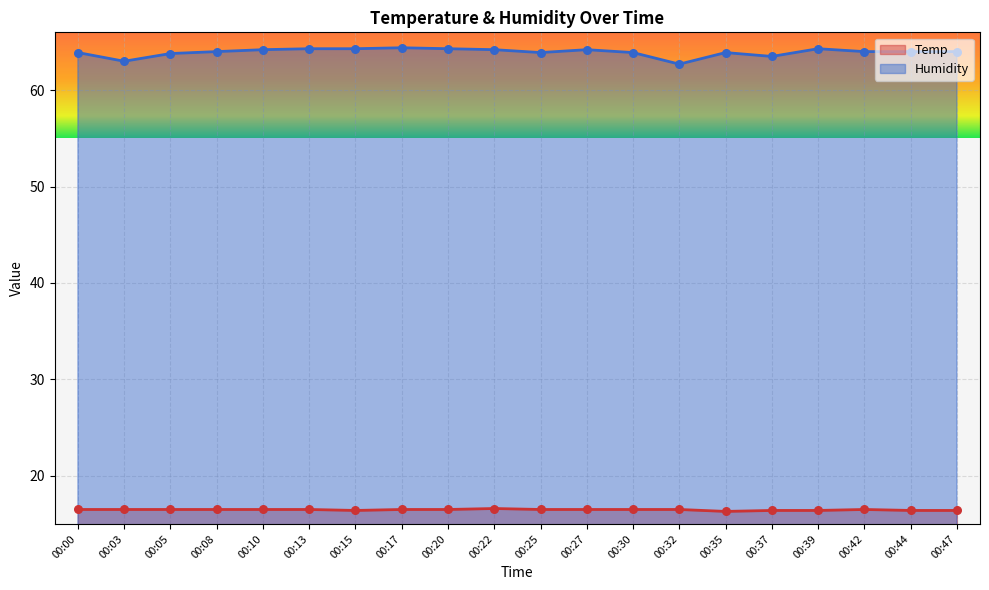

Which series has the largest total across all categories?

Humidity